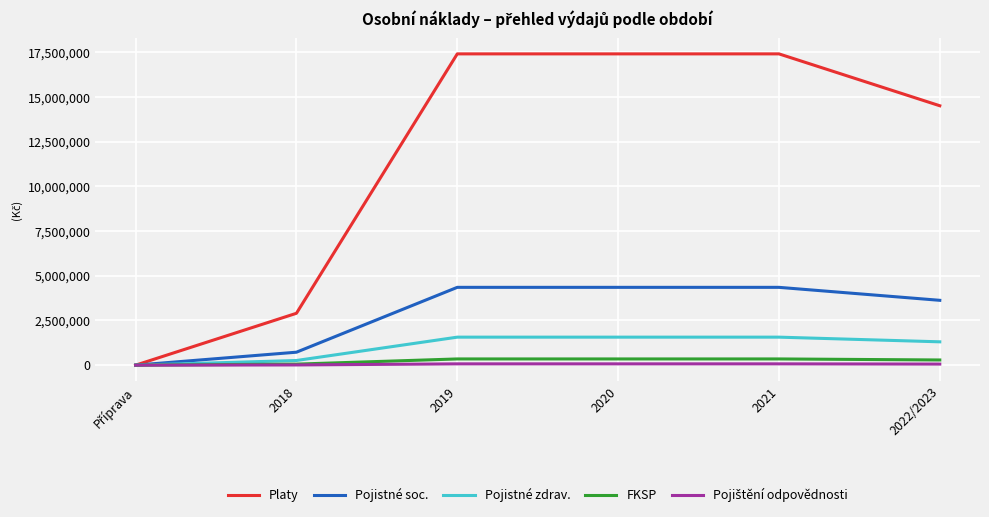

Which series has the widest spread of values?

Platy